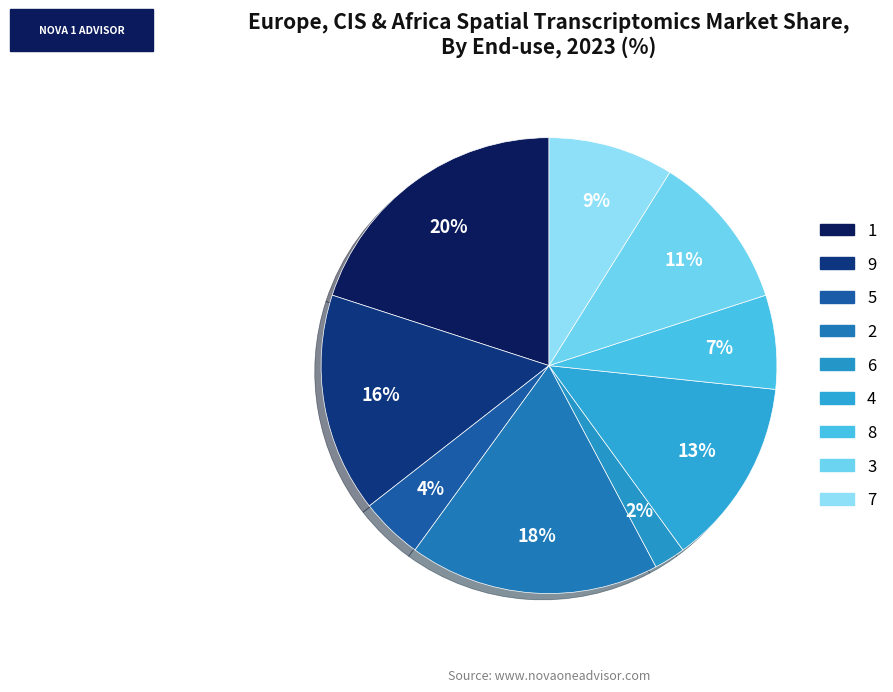

How many segments does this pie chart have?

9